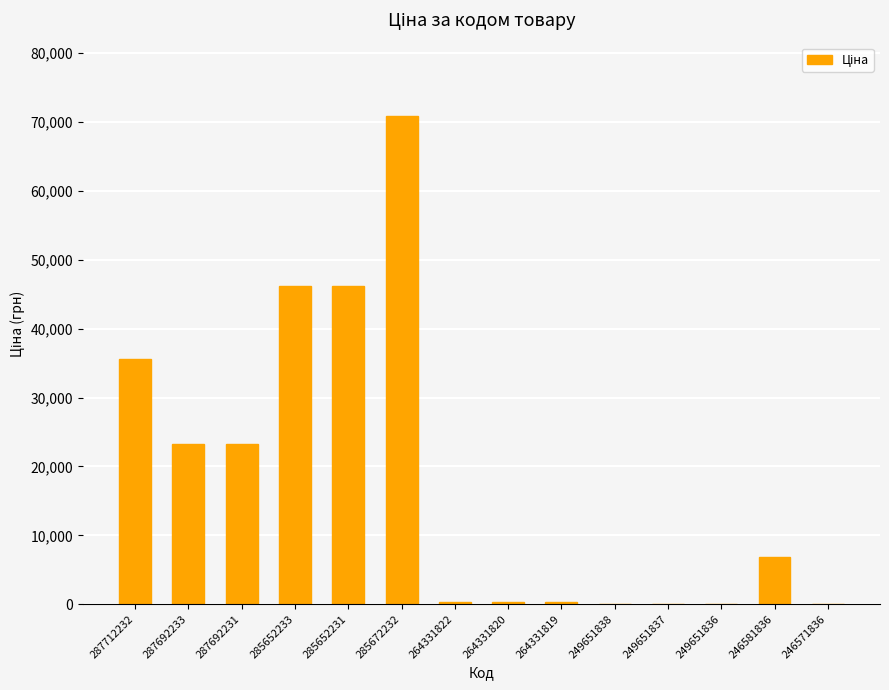

The chart shows a value of 60.0 at 246571836. True or false?

True